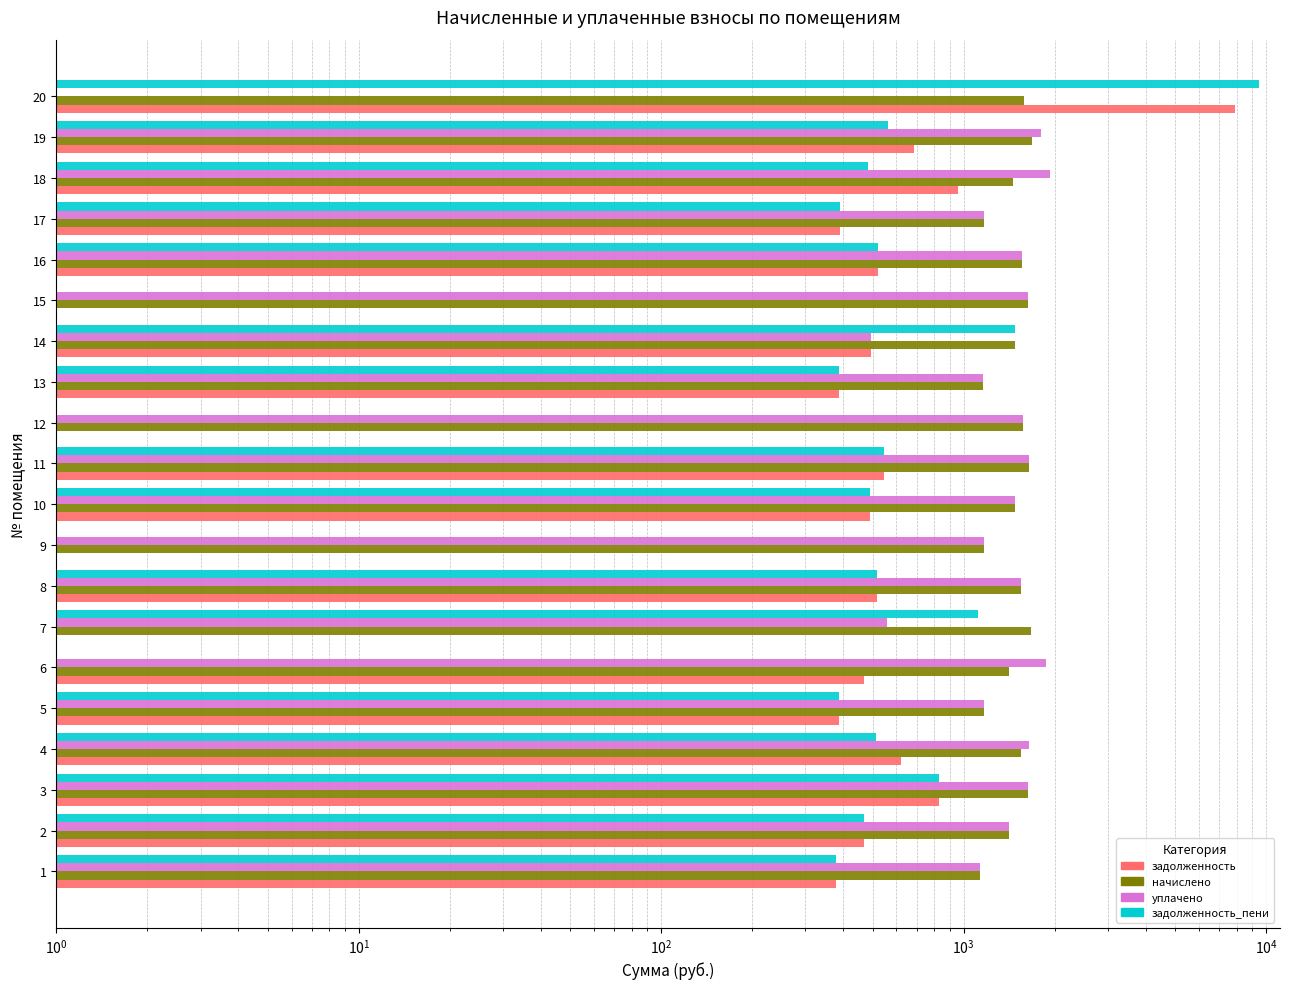

Reading left to right, extract all data points from this chart.

задолженность: 378.5	469.5	827.7	621.4	388.4	469.5	0.0	517.4	0.0	491.6	546.9	0.0	387.1	492.8	0.0	521.3	389.6	961.2	683.8	7890.1
начислено: 1135.6	1408.4	1633.3	1544.8	1165.1	1408.4	1673.9	1552.2	1165.1	1474.8	1640.7	1574.3	1161.4	1478.5	1629.7	1563.3	1168.8	1460.0	1688.6	1578.0
уплачено: 1135.6	1408.4	1633.3	1651.3	1165.1	1877.9	558.0	1552.2	1165.1	1474.8	1640.7	1574.3	1161.4	492.8	1629.7	1563.3	1168.8	1937.1	1809.6	0.0
задолженность_пени: 378.5	469.5	827.7	515.0	388.4	0.0	1115.9	517.4	0.0	491.6	546.9	0.0	387.1	1478.5	0.0	521.3	389.6	484.2	562.9	9468.2